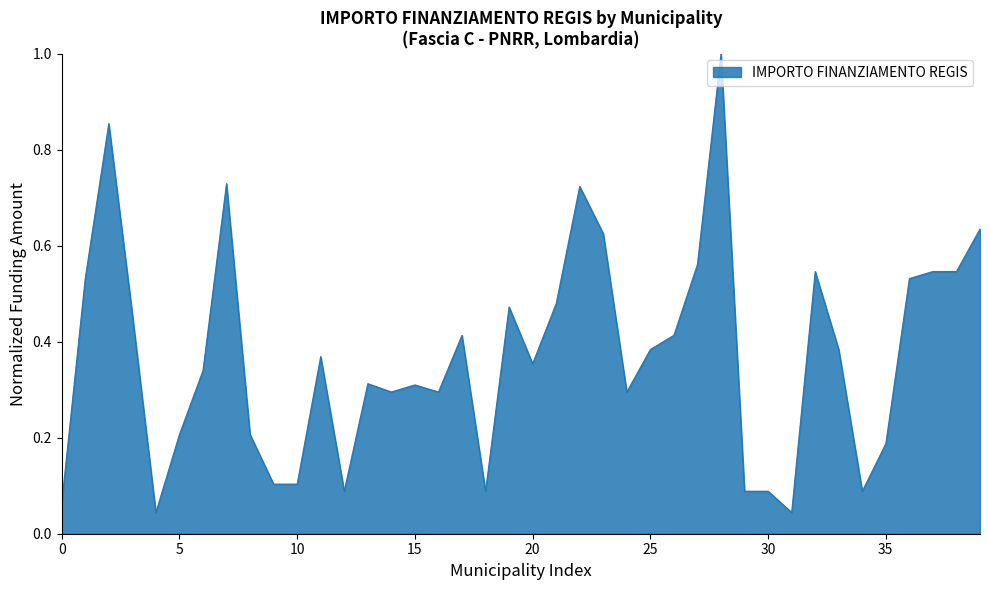

What is the difference between the maximum and minimum values?

1.0